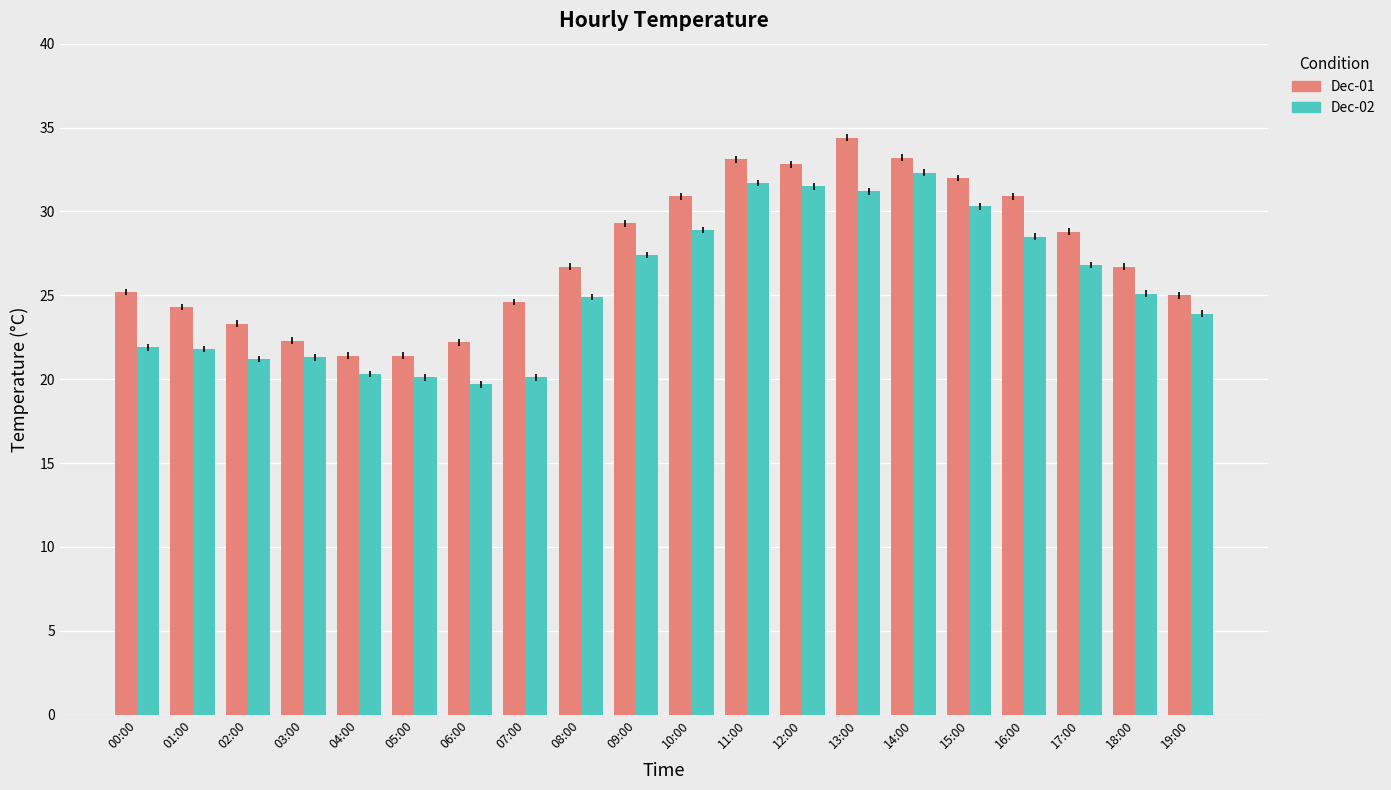

What are all the series names shown in the legend?

Dec-01, Dec-02